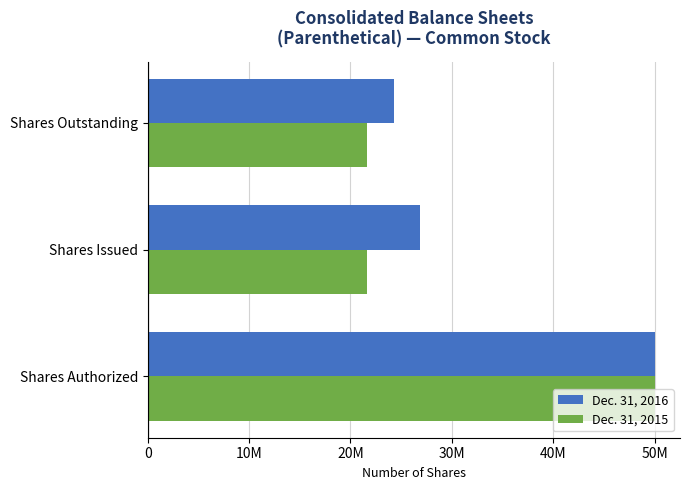

Rank the series by their maximum value, from highest to lowest.

Dec. 31, 2016, Dec. 31, 2015